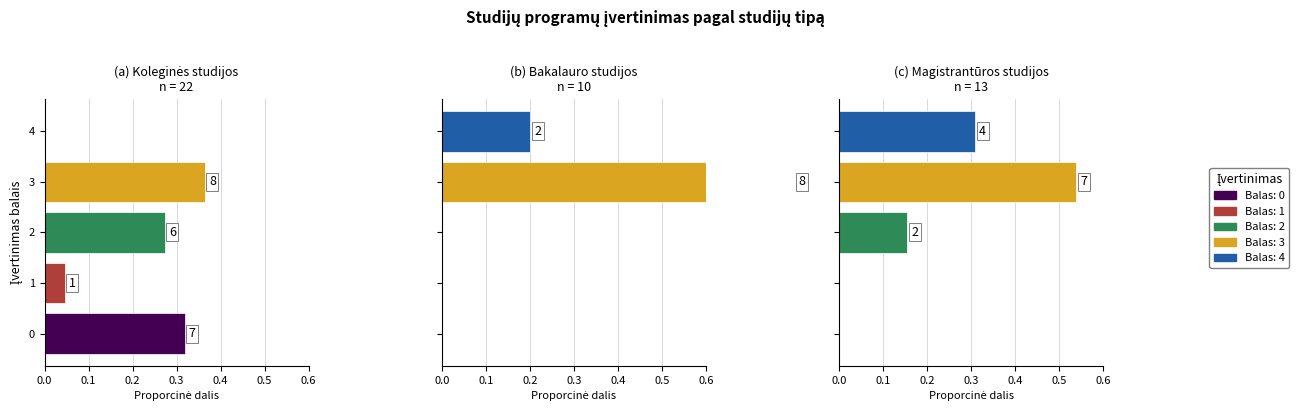

What is the average value of the Koleginės studijos series?

0.2